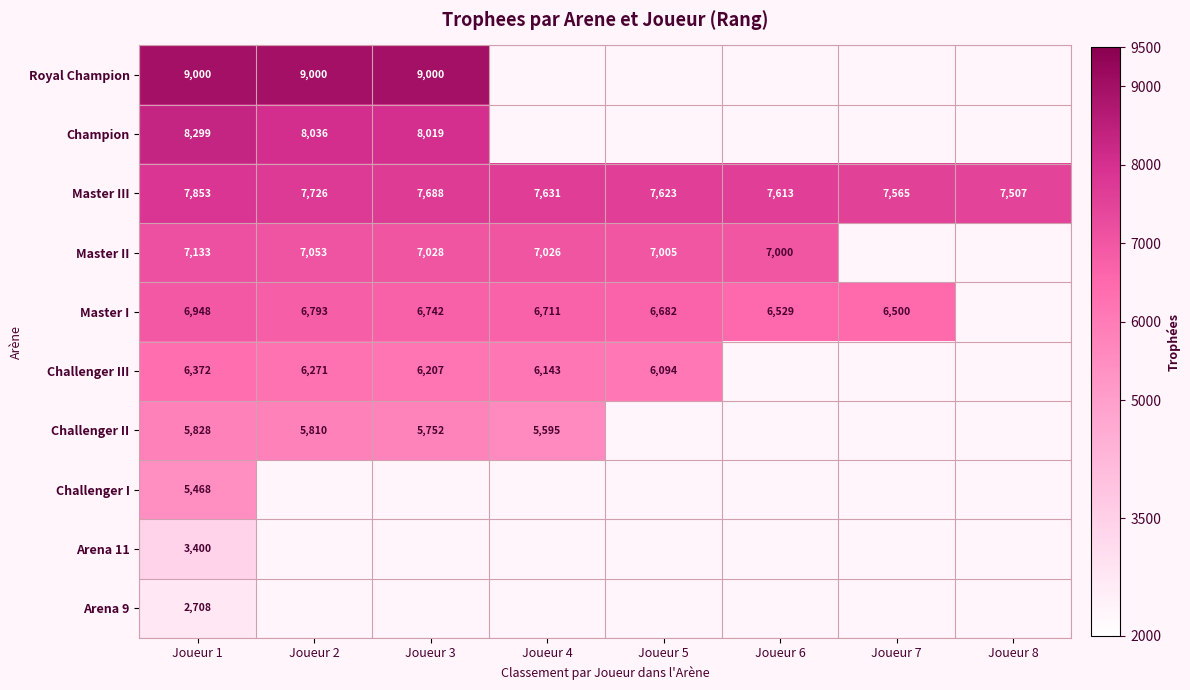

Is it true that Master II equals 7133 at Joueur 1?

True